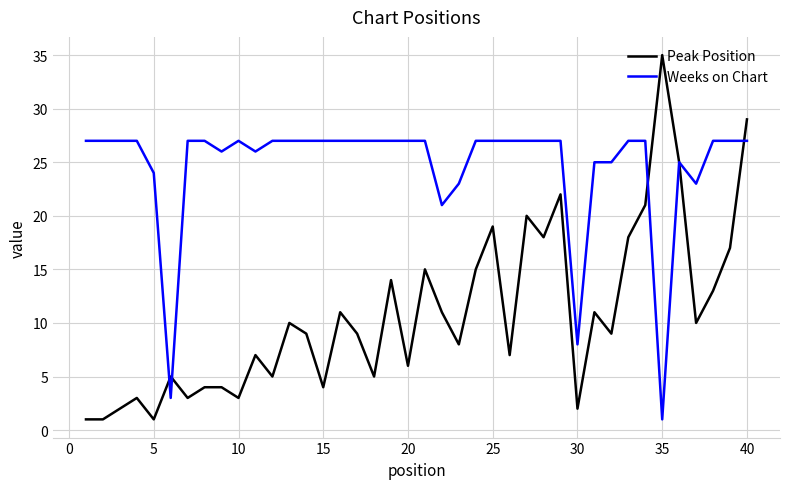

Which series has the widest spread of values?

Peak Position